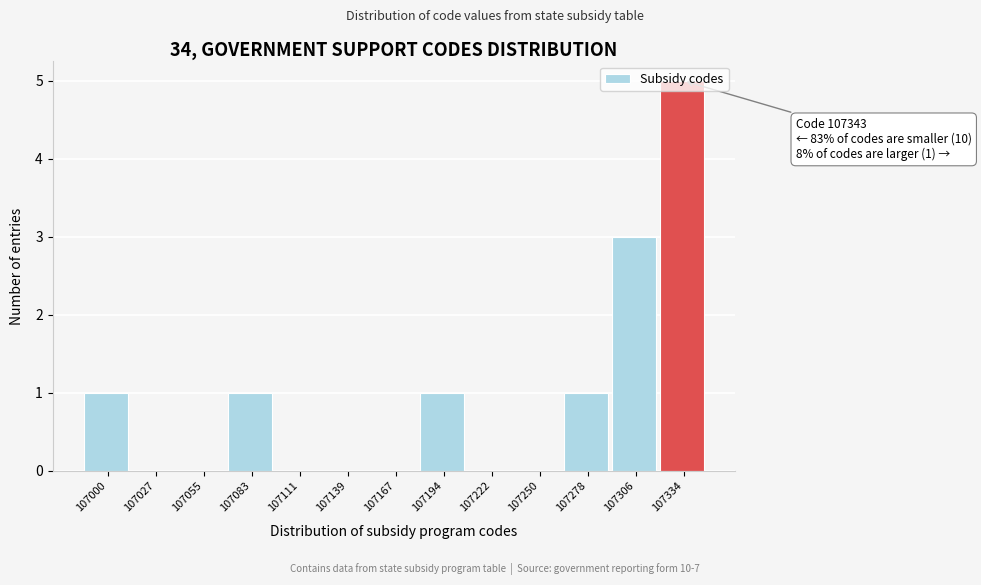

What is the sum of all values?

12